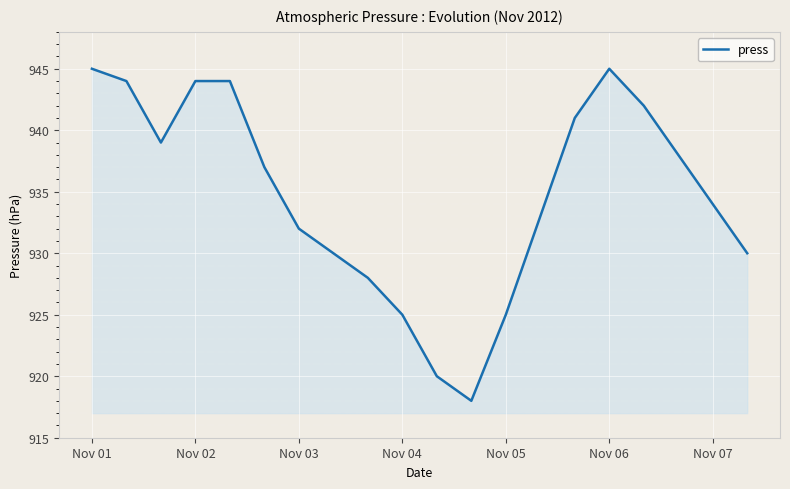

What is the greatest value displayed?

945